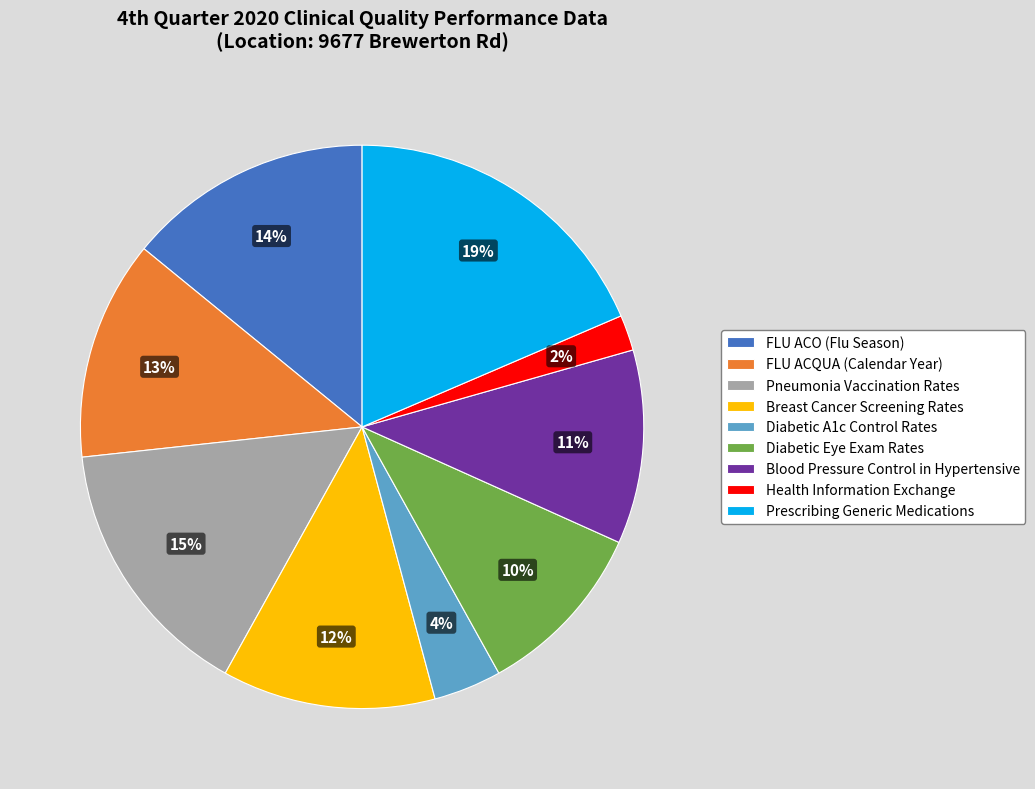

To the nearest percent, what is the average slice percentage?

11%